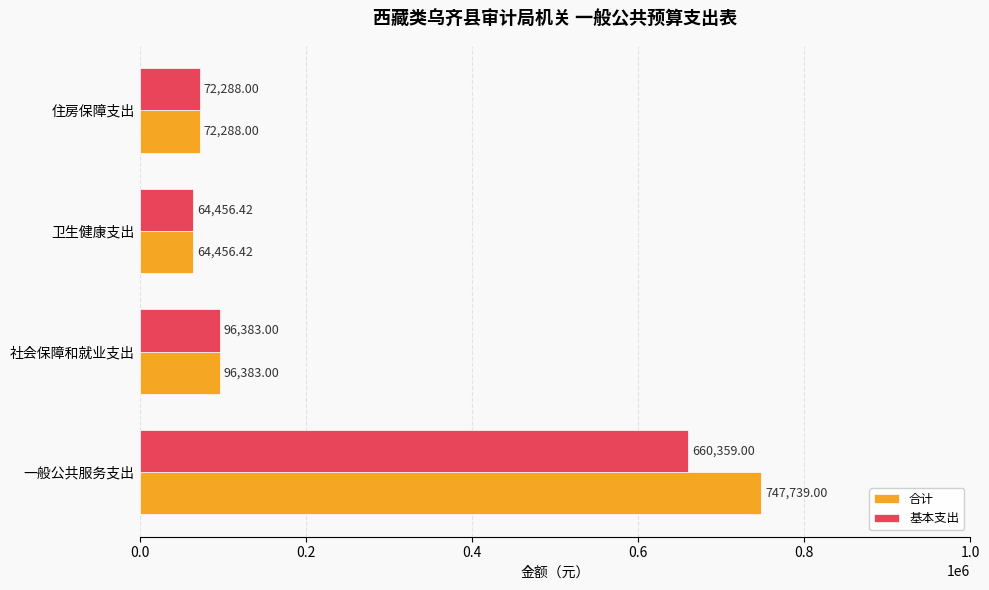

What is the sum of all 合计 values?

980866.4